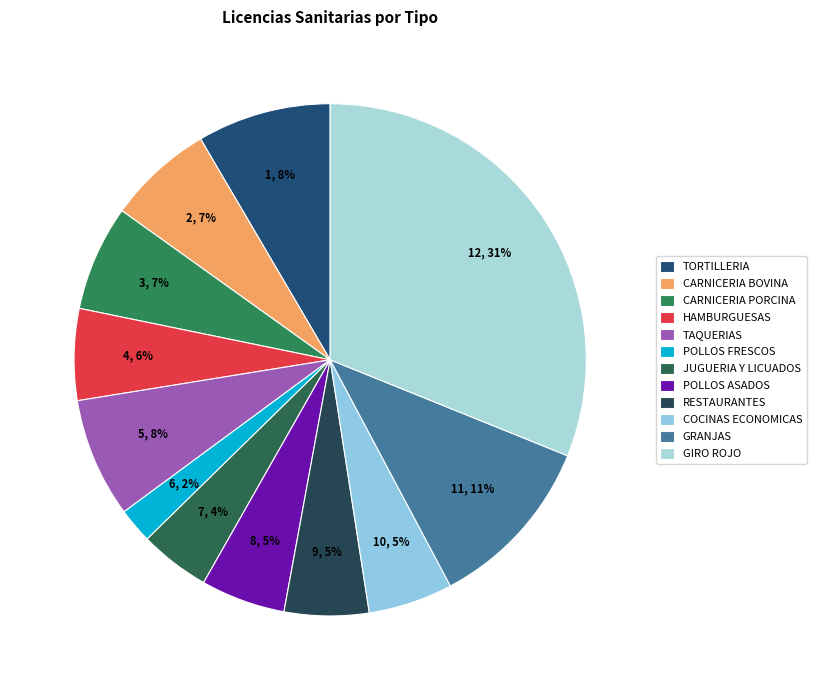

What is the change in value from JUGUERIA Y LICUADOS to GRANJAS?

+1344.3